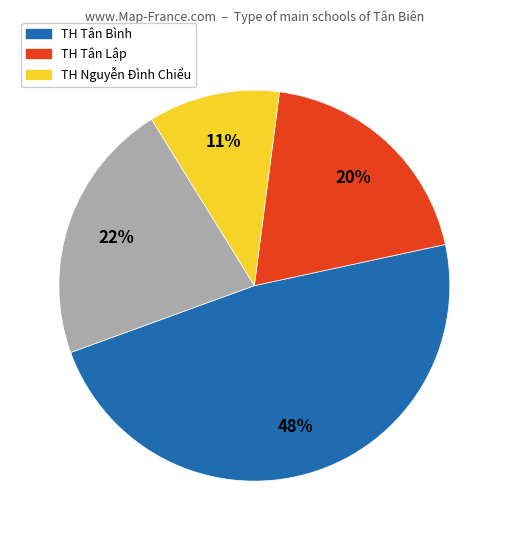

Does any single category account for the majority?

No